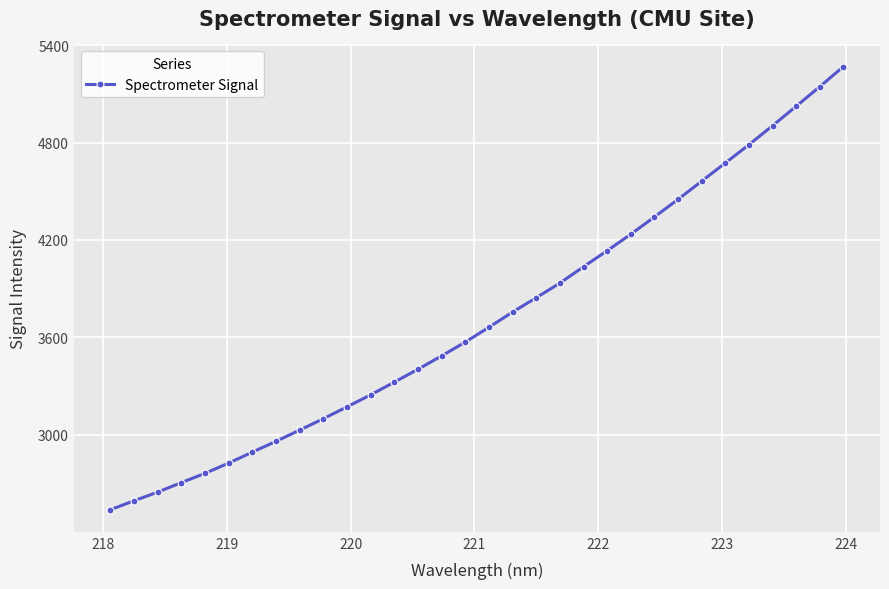

What is the maximum value shown in the chart?

5268.4